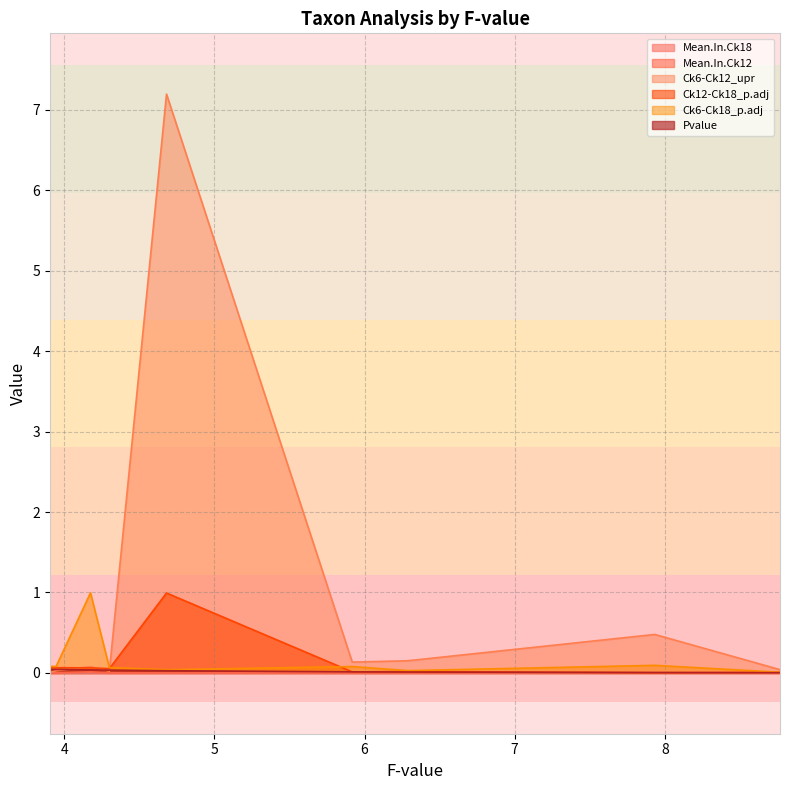

How many intersections are there between Ck6-Ck12_upr and Pvalue?

4